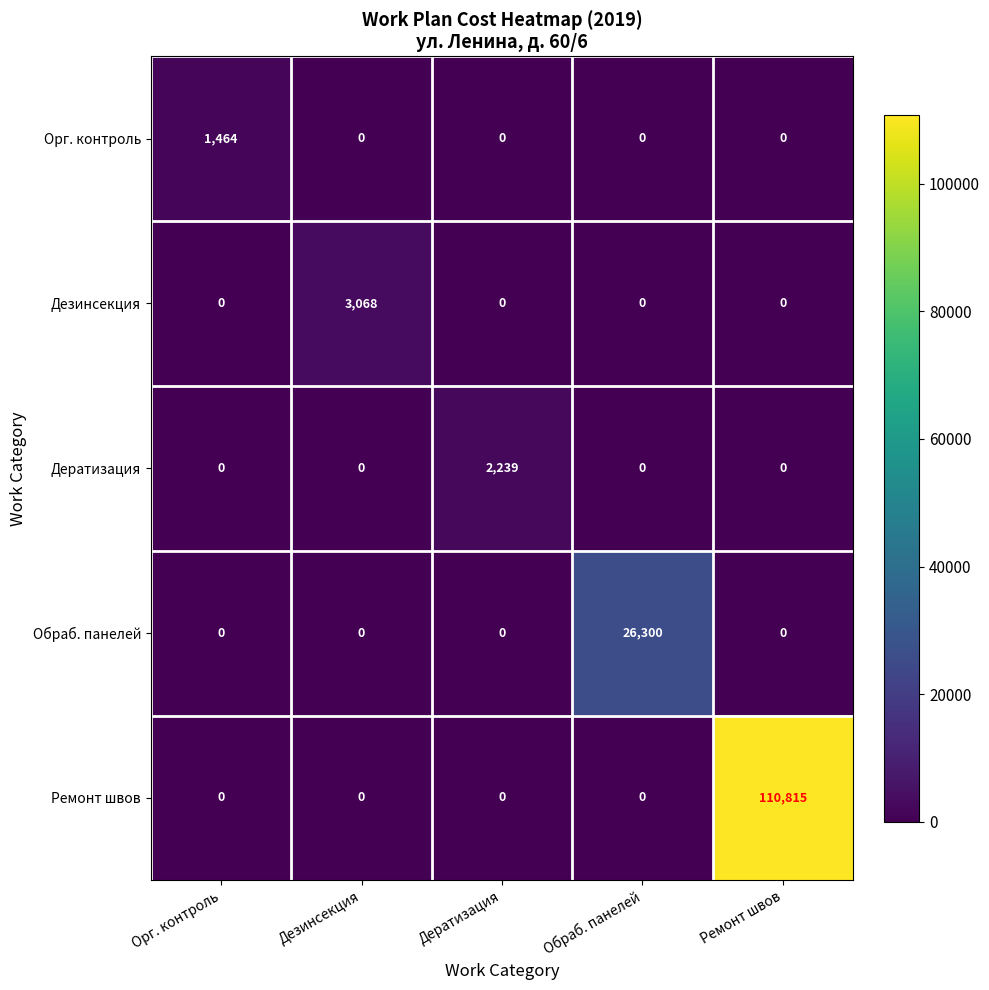

Rank the series by their maximum value, from lowest to highest.

Орг. контроль, Дератизация, Дезинсекция, Обраб. панелей, Ремонт швов